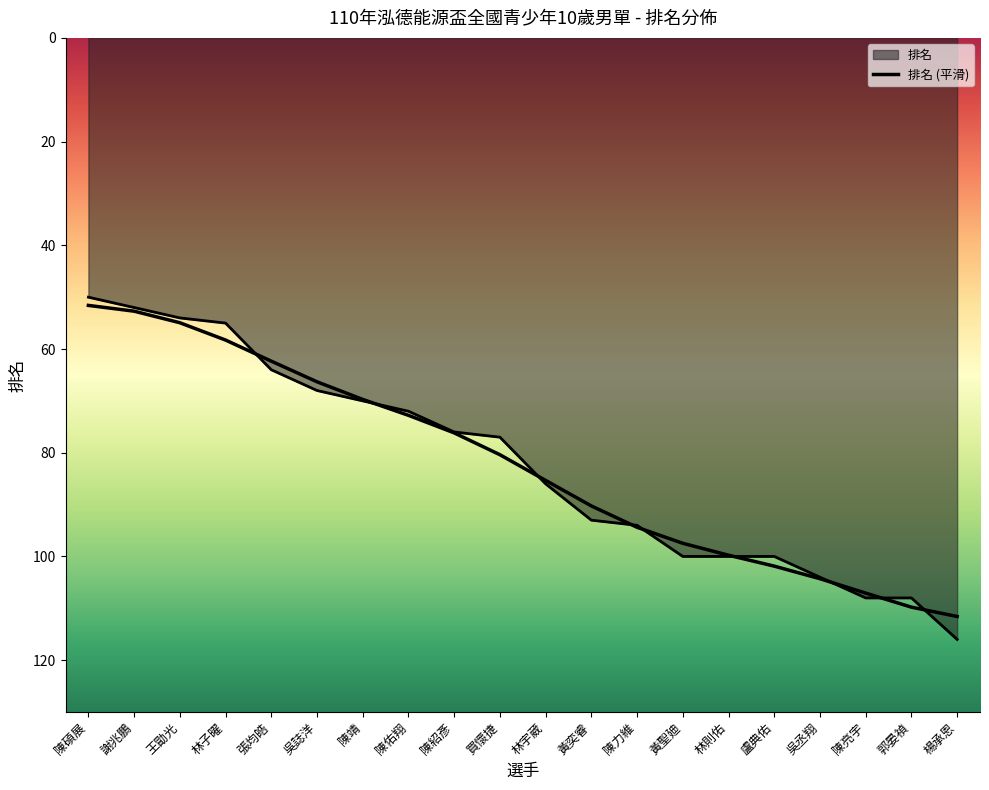

Does the chart display data point markers on the line(s)?

No